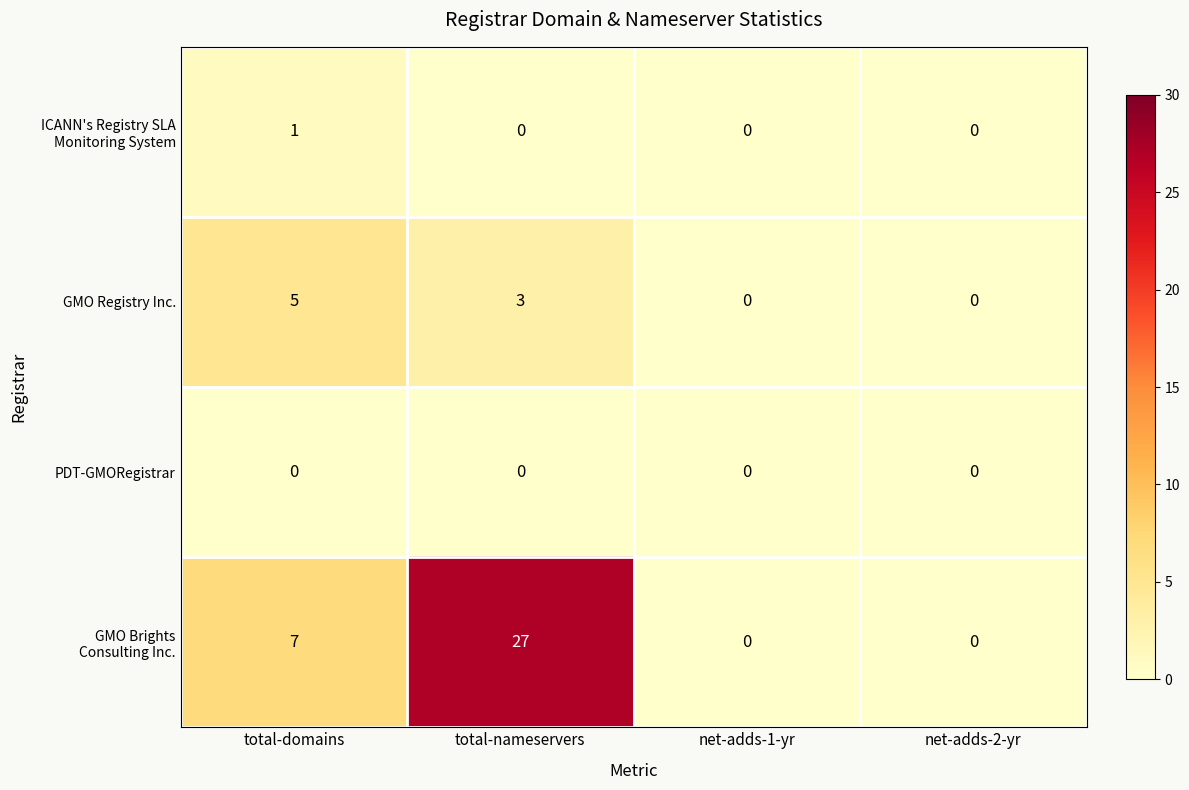

At which category does the chart reach its peak across all series?

total-nameservers